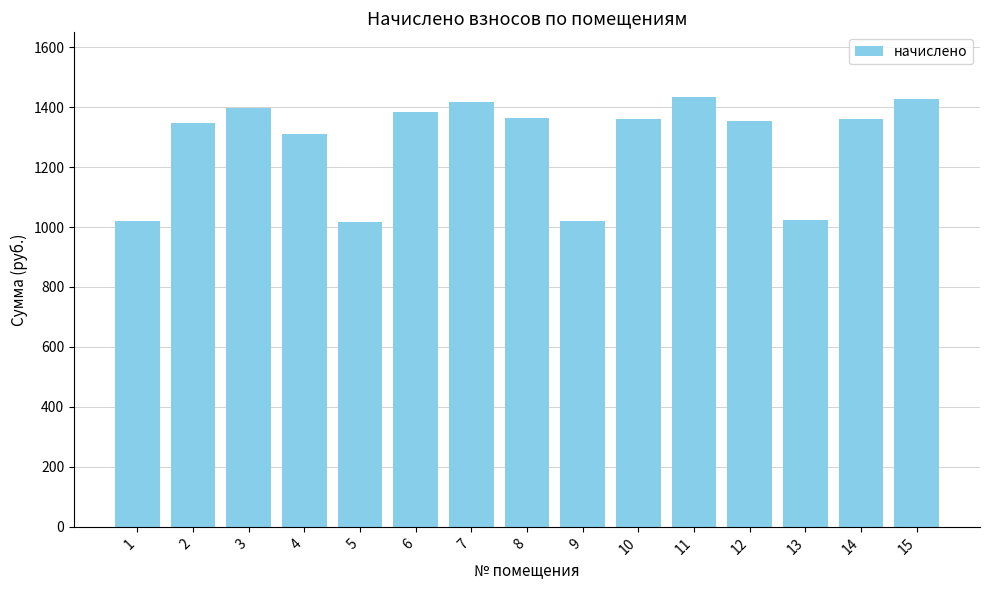

Is it true that the value at 10 is 556.2?

False